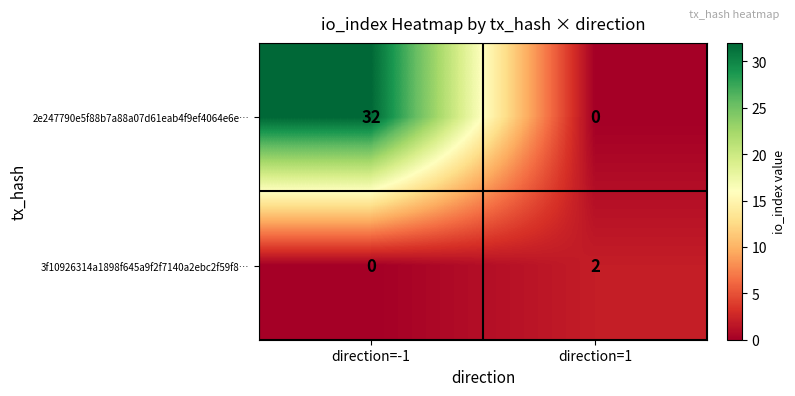

Which category has the lowest value in the 3f10926314a1898f645a9f2f7140a2ebc2f59f8… series?

direction=-1